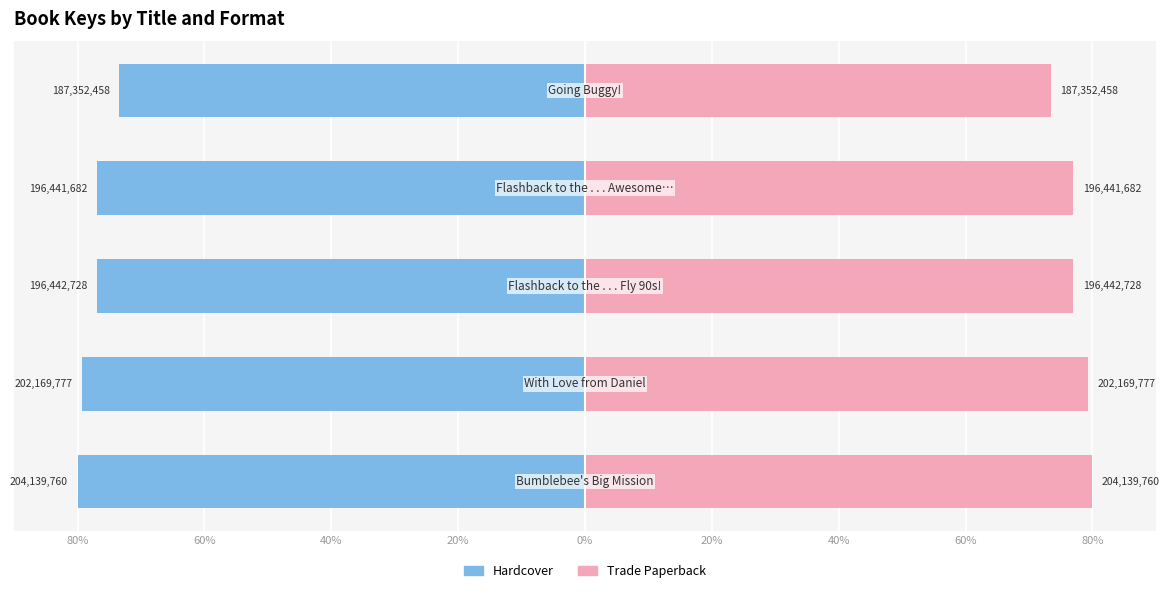

At how many categories does at least one series exceed -55?

5